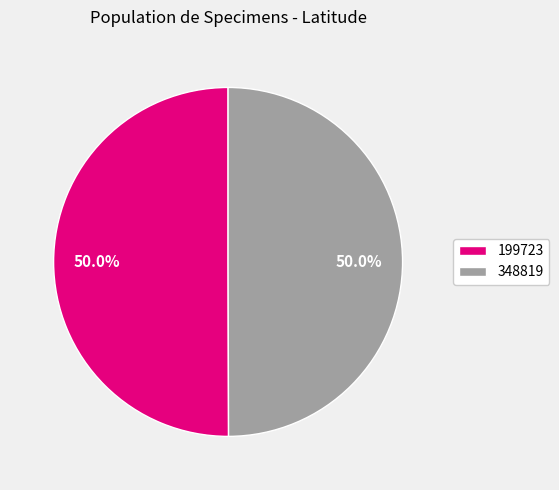

The 348819 slice represents 50% of the pie. True or false?

True